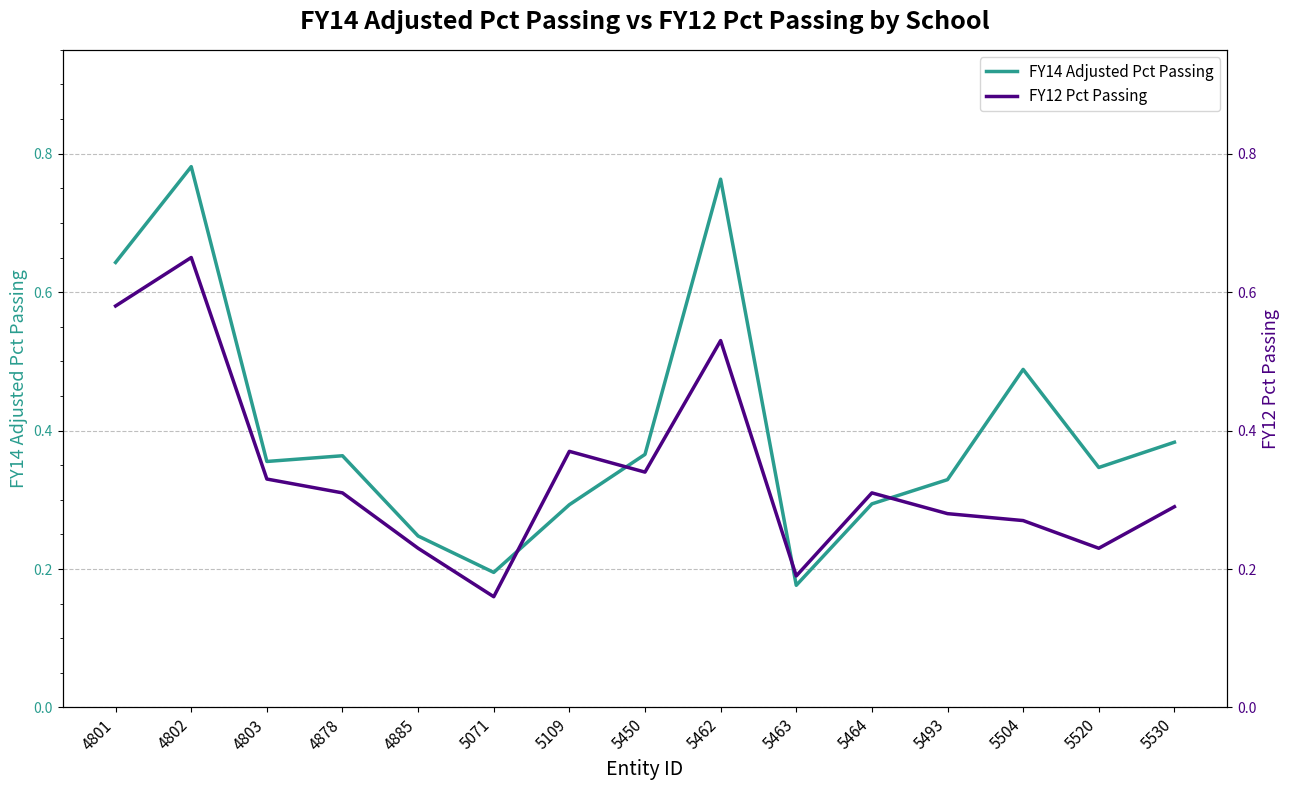

List the series in order of their overall mean, highest first.

FY14 Adjusted Pct Passing, FY12 Pct Passing